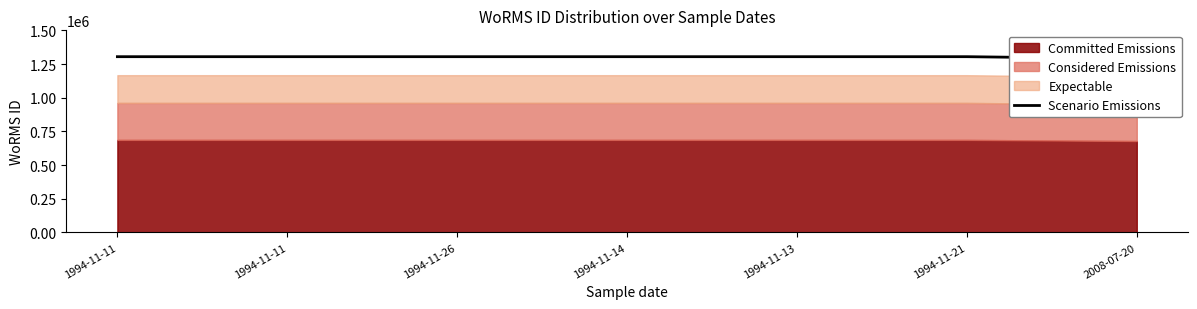

Which category has the highest value across all series?

1994-11-11